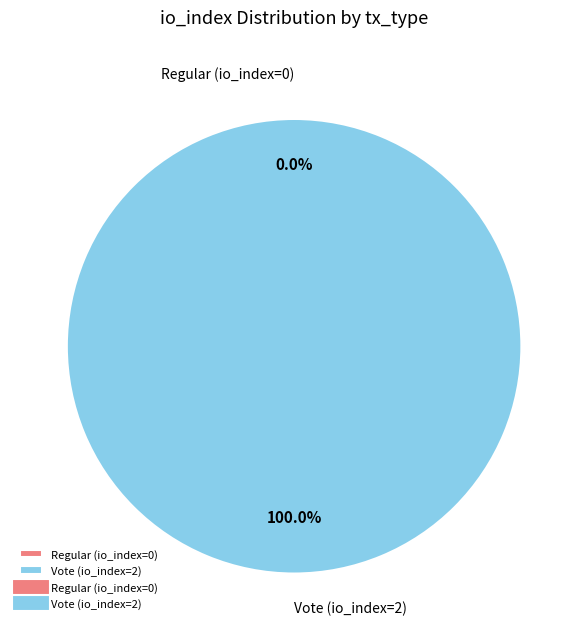

Is Vote (io_index=2) the majority of the pie?

Yes